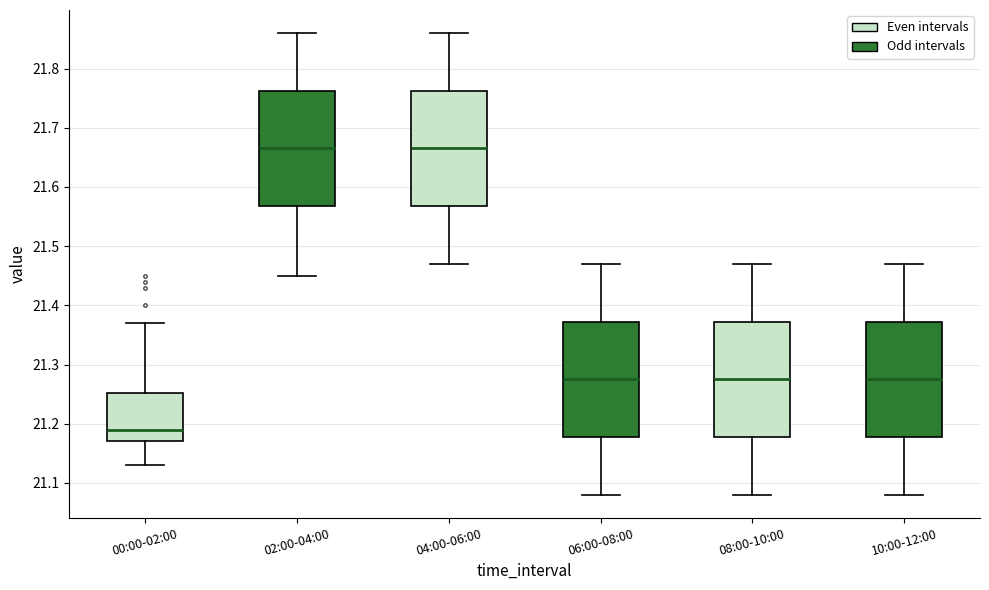

Reading left to right, transcribe this box plot: for each box, give where its median line is, the range the box spans, and where its two whiskers end, as read against the y-axis. The values are not printed on the chart, so give them approximately, as read against the axis.

00:00-02:00: median 21.19, box 21.17 to 21.25, whiskers 21.13 to 21.37
02:00-04:00: median 21.67, box 21.57 to 21.76, whiskers 21.45 to 21.86
04:00-06:00: median 21.67, box 21.57 to 21.76, whiskers 21.47 to 21.86
06:00-08:00: median 21.28, box 21.18 to 21.37, whiskers 21.08 to 21.47
08:00-10:00: median 21.28, box 21.18 to 21.37, whiskers 21.08 to 21.47
10:00-12:00: median 21.28, box 21.18 to 21.37, whiskers 21.08 to 21.47